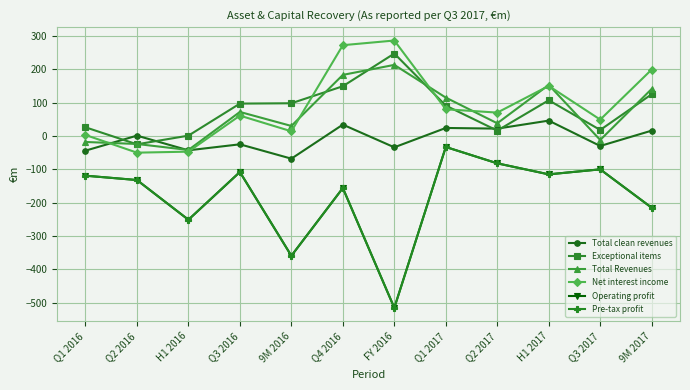

What is the label of the 12th point from the left?

9M 2017